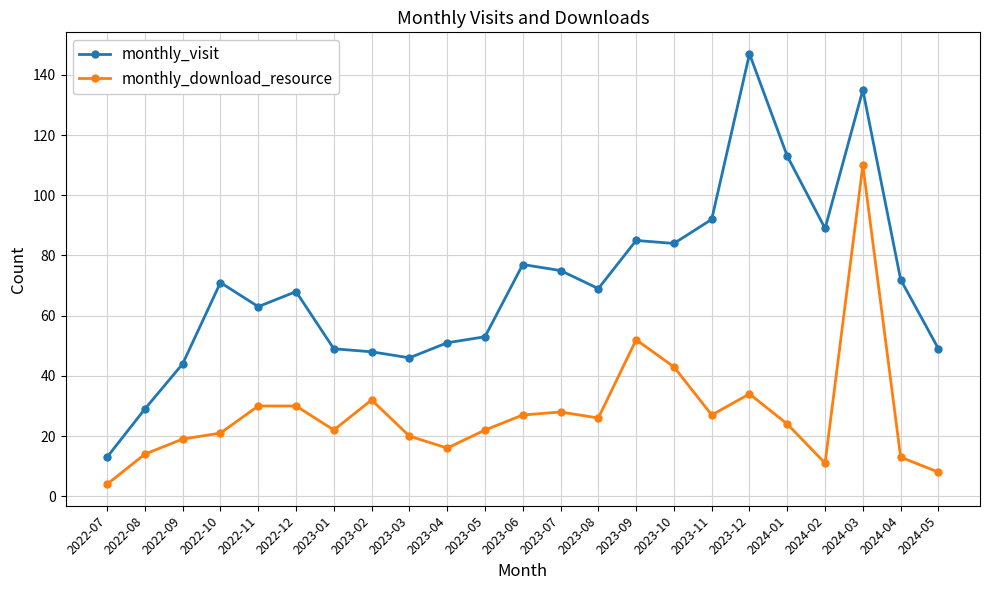

Which series has the largest total across all categories?

monthly_visit